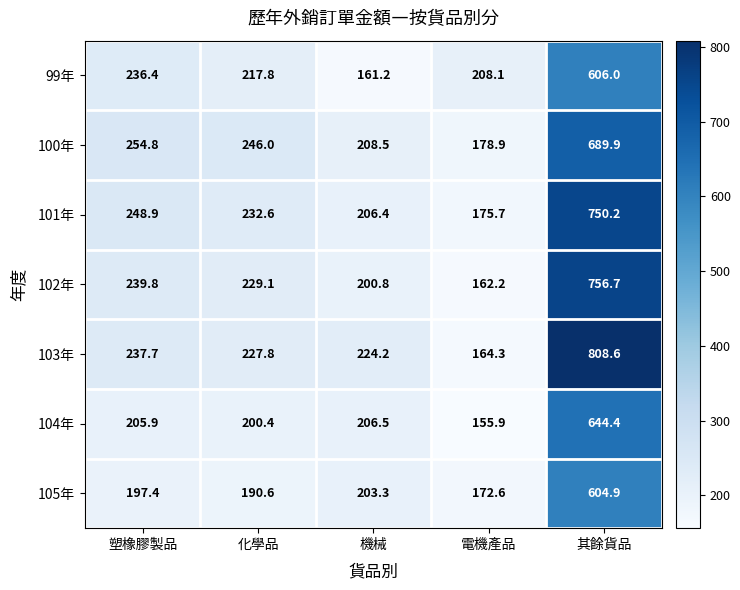

How many series are shown in this chart?

7